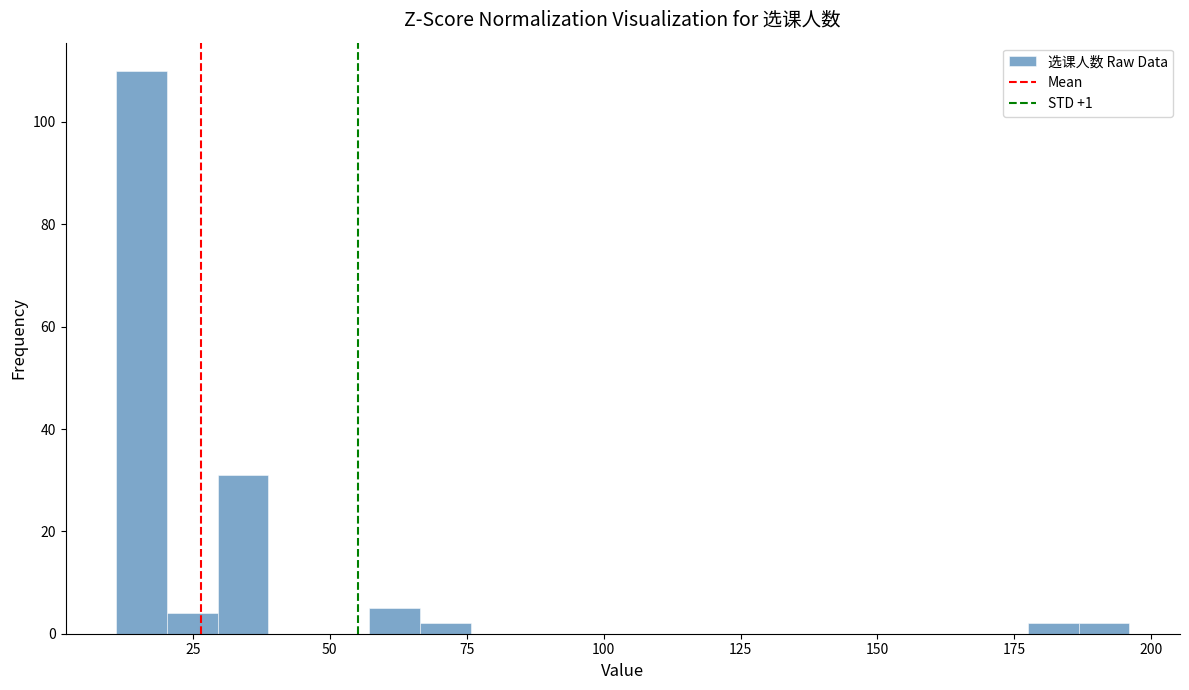

Read against the x-axis, roughly where is the centre of the tallest bar?

15